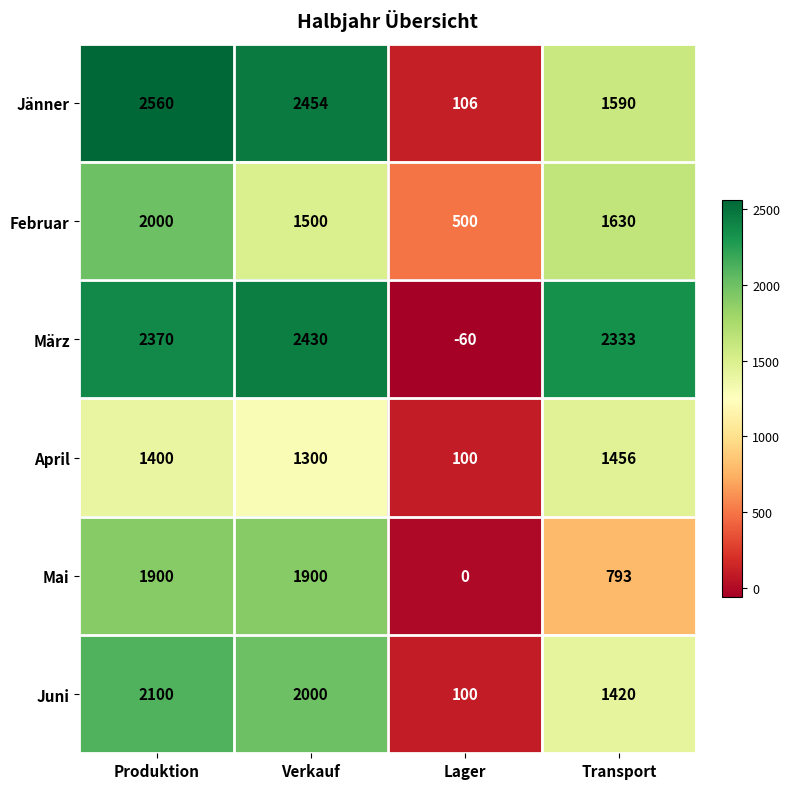

At which category is the sum across all series the highest?

Produktion